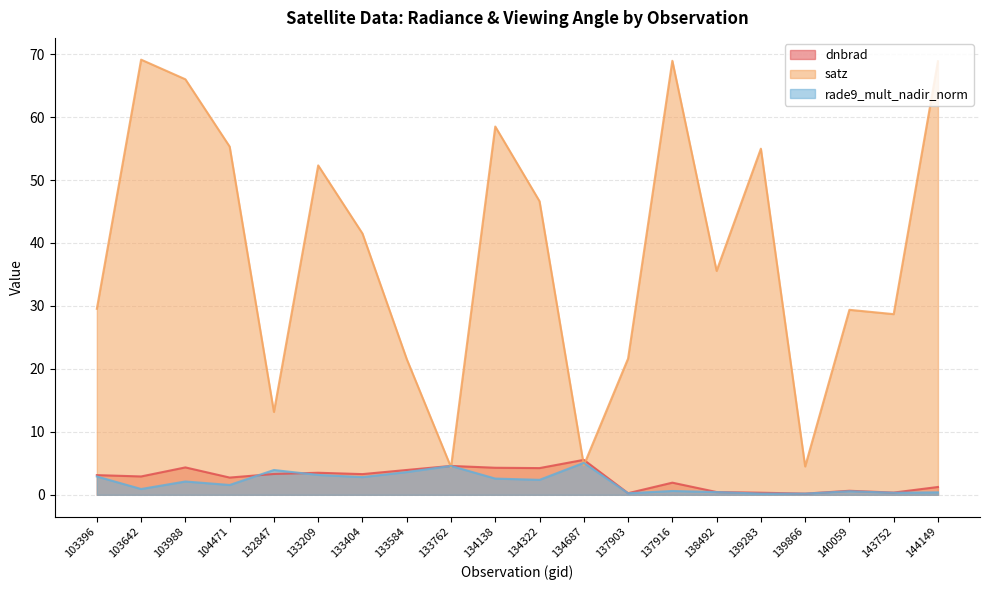

Reading right to left, list all the values displayed in this chart.

dnbrad: 1.2	0.4	0.6	0.2	0.3	0.4	1.9	0.3	5.6	4.2	4.3	4.6	3.9	3.3	3.5	3.3	2.7	4.4	2.9	3.1
satz: 68.9	28.7	29.4	4.5	55.0	35.6	68.9	21.6	4.7	46.6	58.5	4.4	21.6	41.5	52.3	13.2	55.3	66.0	69.1	29.5
rade9_mult_nadir_norm: 0.4	0.3	0.6	0.2	0.2	0.4	0.6	0.2	5.1	2.4	2.6	4.6	3.6	2.8	3.2	3.9	1.6	2.1	0.9	2.9